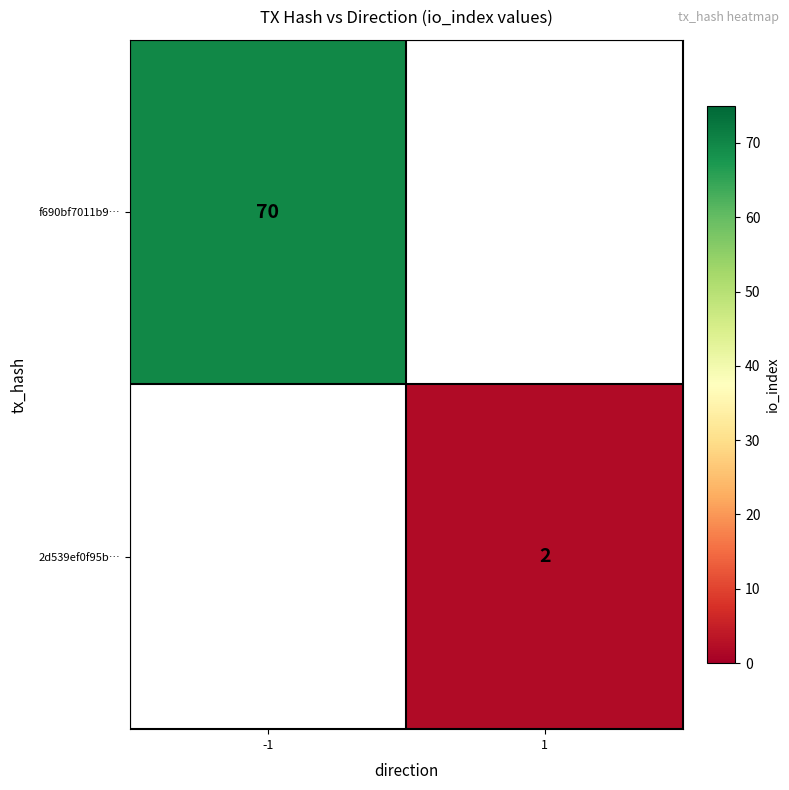

The value of f690bf7011b9… at -1 is 106.4. True or false?

False